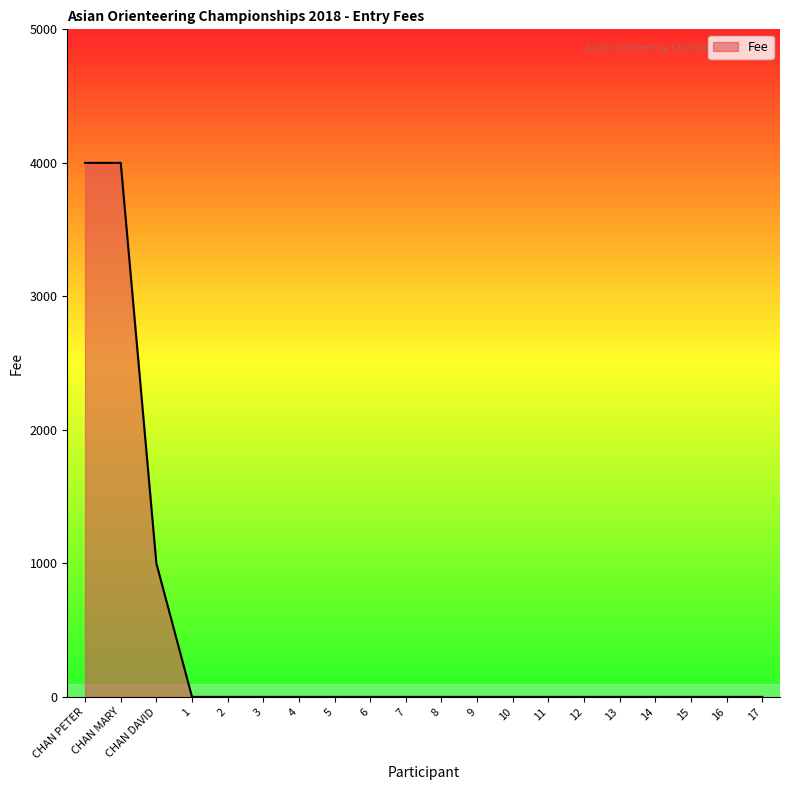

How many lines are shown in the chart?

1